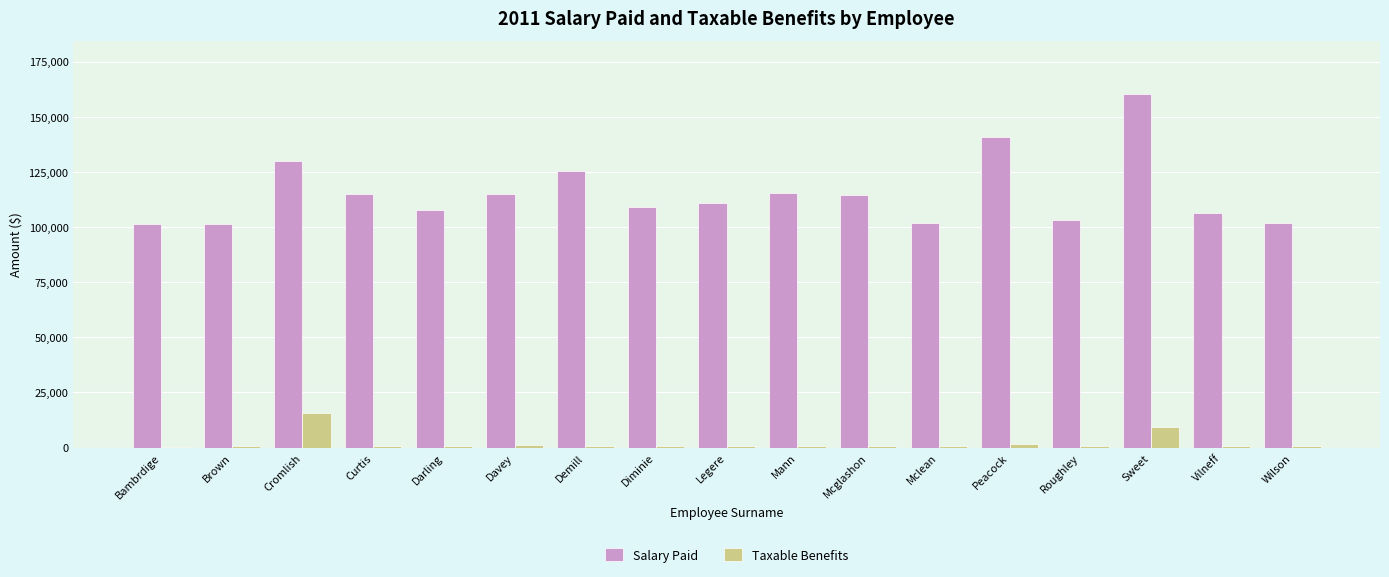

The value of Salary Paid at Cromlish is 60818.0. True or false?

False